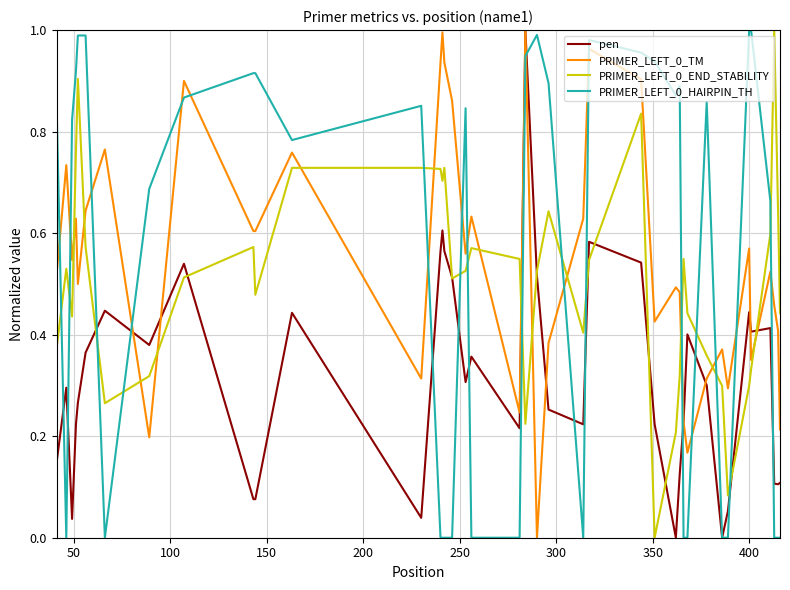

True or false: PRIMER_LEFT_0_END_STABILITY and PRIMER_LEFT_0_TM intersect in this chart.

True